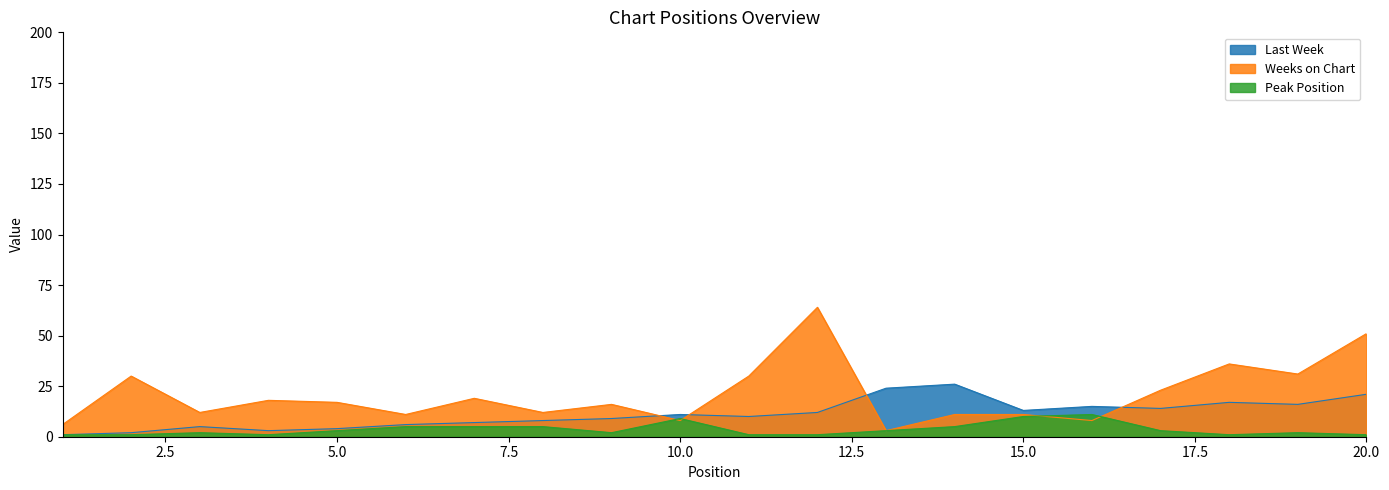

List the labels in order of Last Week value, largest first.

14, 13, 20, 18, 19, 16, 17, 15, 12, 10, 11, 9, 8, 7, 6, 3, 5, 4, 2, 1